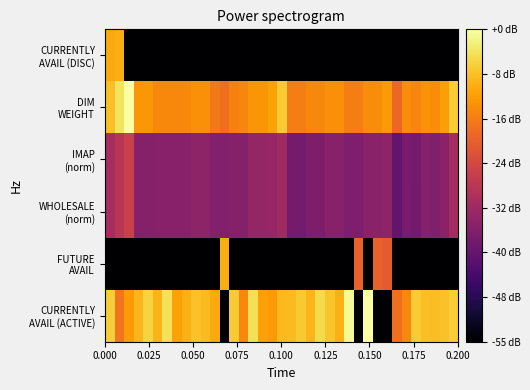

List the series in order of their peak value, lowest first.

WHOLESALE (norm), IMAP (norm), FUTURE AVAIL, CURRENTLY AVAIL (DISC), CURRENTLY AVAIL (ACTIVE), DIM WEIGHT